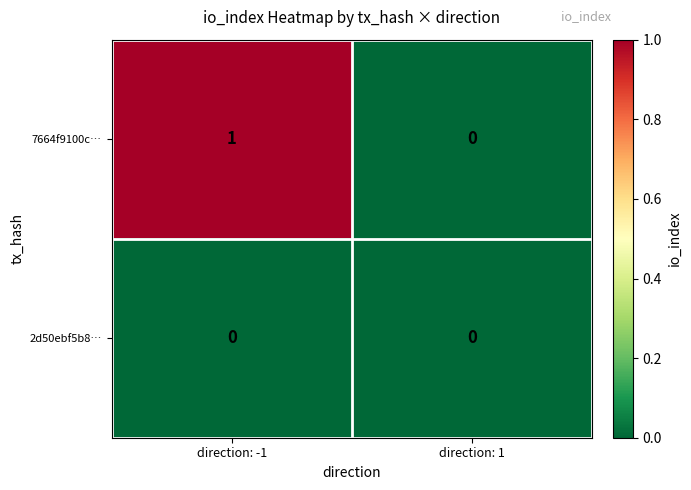

Reading left to right, list all the values displayed in this chart.

7664f9100c…: 1	0
2d50ebf5b8…: 0	0